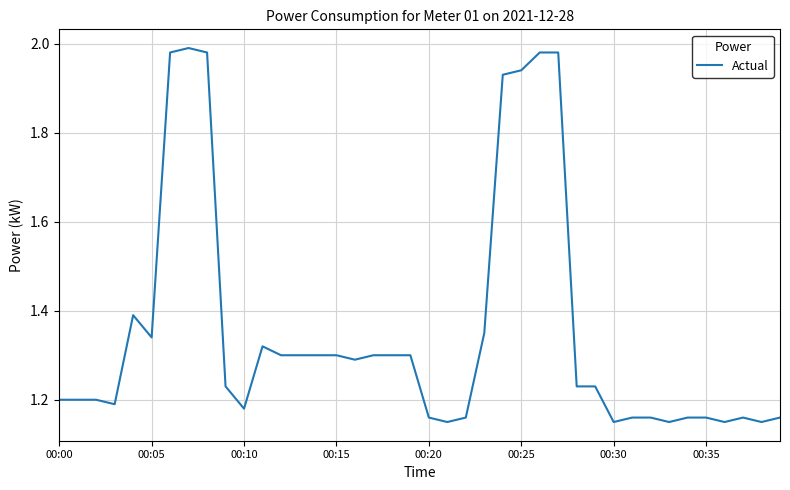

What is the value of the 35th point from the left?

1.2